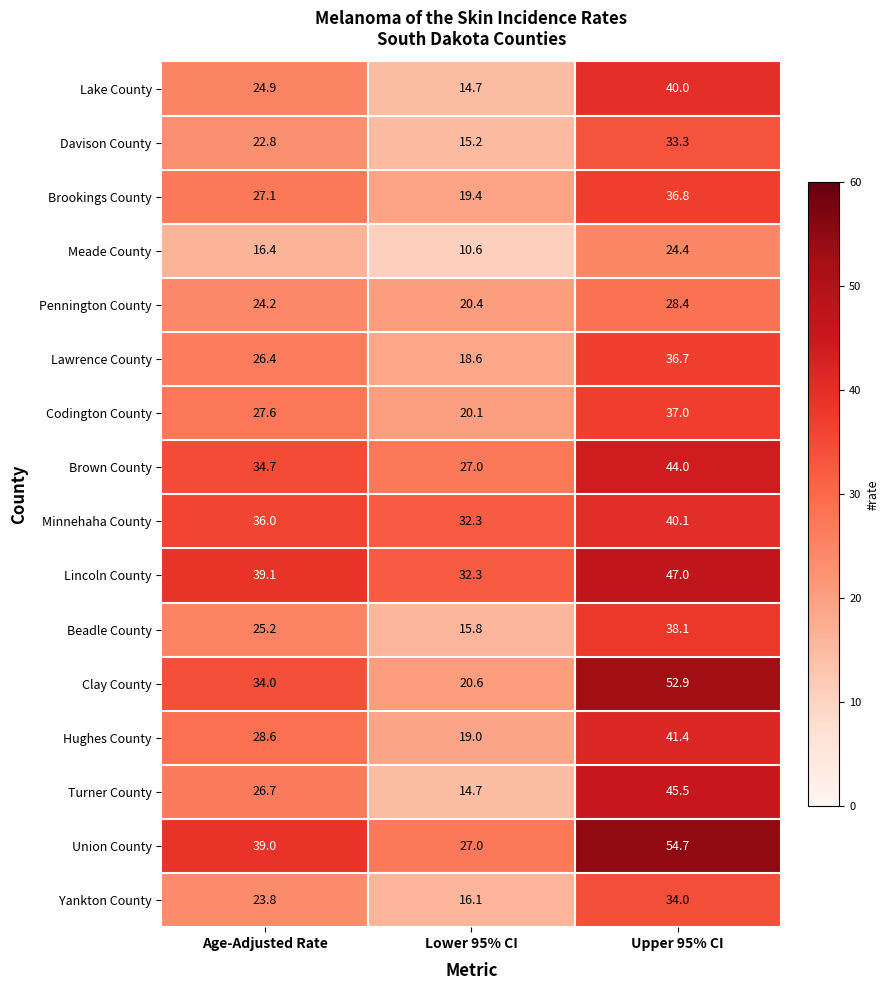

At Upper 95% CI, list the series in order from smallest to largest.

Meade County, Pennington County, Davison County, Yankton County, Lawrence County, Brookings County, Codington County, Beadle County, Lake County, Minnehaha County, Hughes County, Brown County, Turner County, Lincoln County, Clay County, Union County